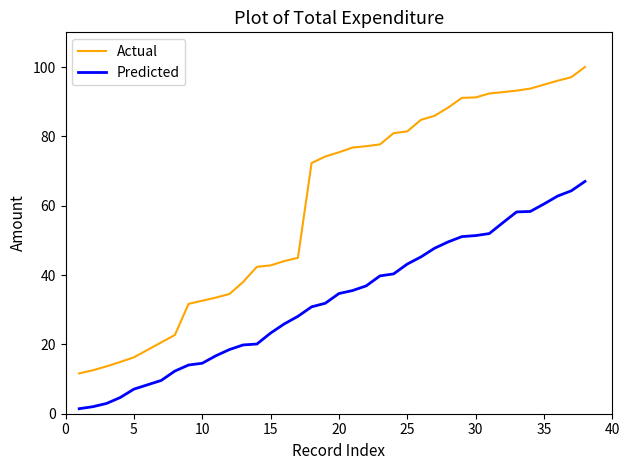

Does the chart have visible grid lines?

No